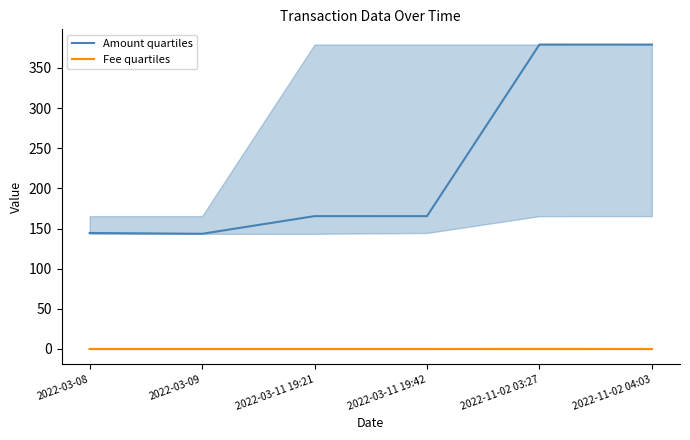

At which category is the sum across all series the highest?

2022-11-02 03:27